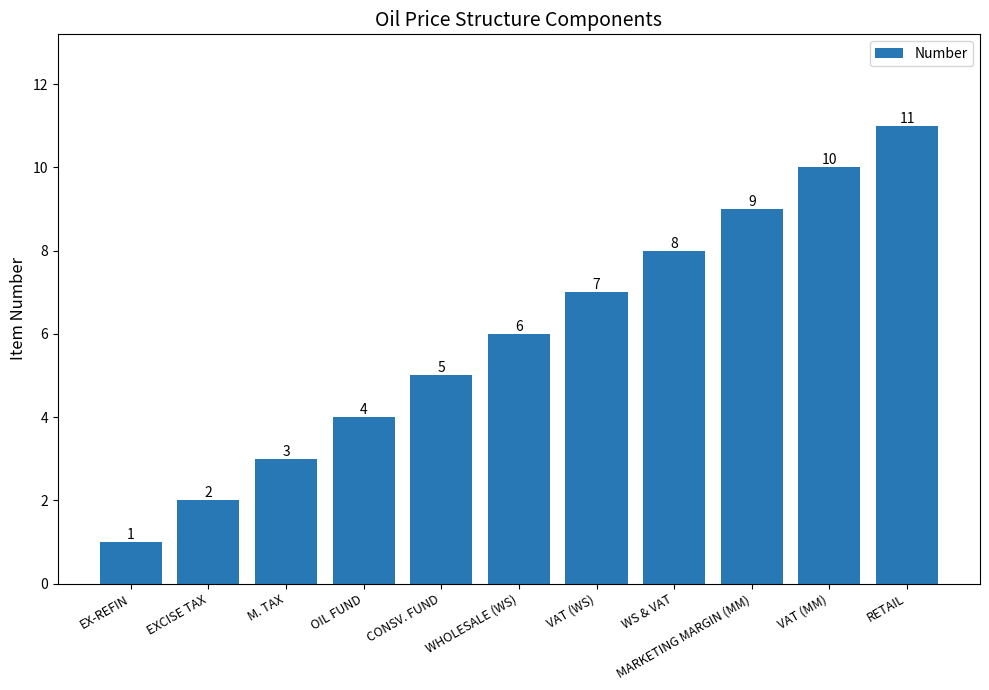

How many data points are less than 6?

5